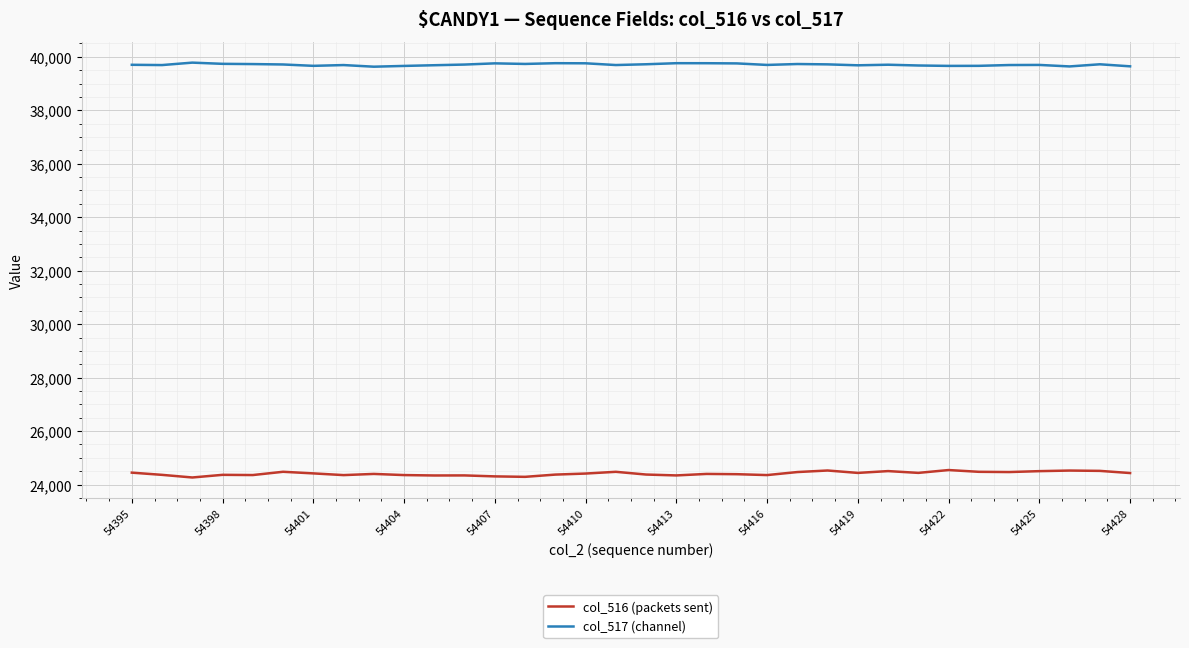

True or false: col_516 (packets sent) and col_517 (channel) intersect in this chart.

False